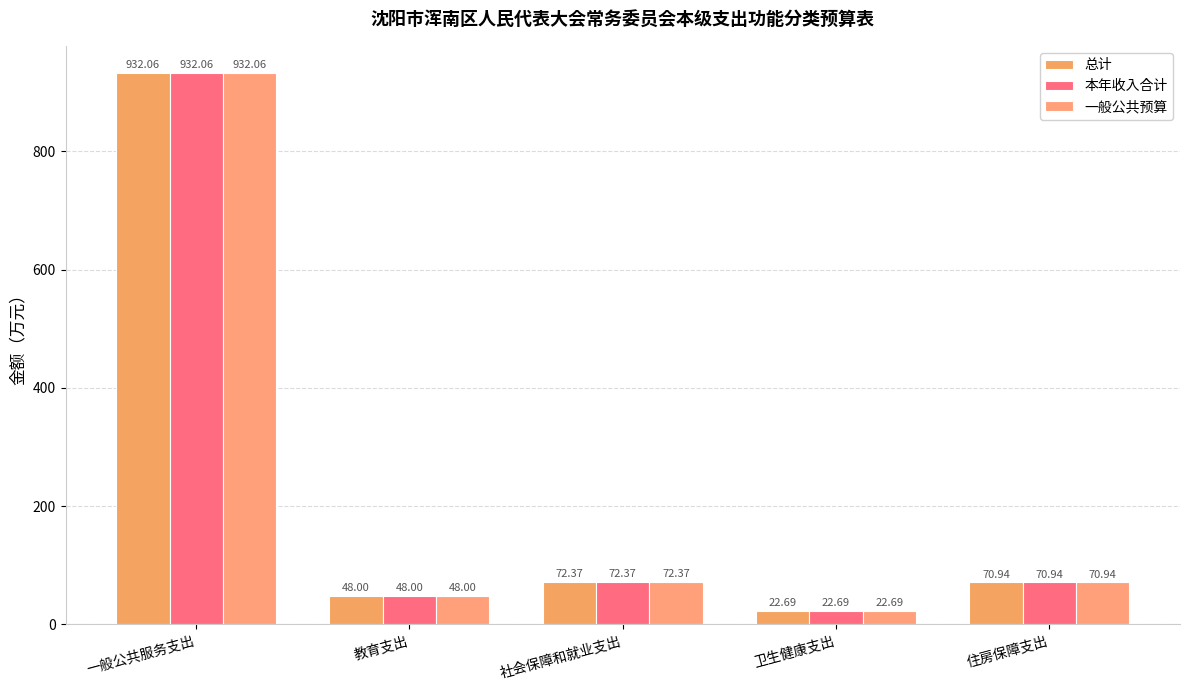

What is the average value of the 总计 series?

229.2